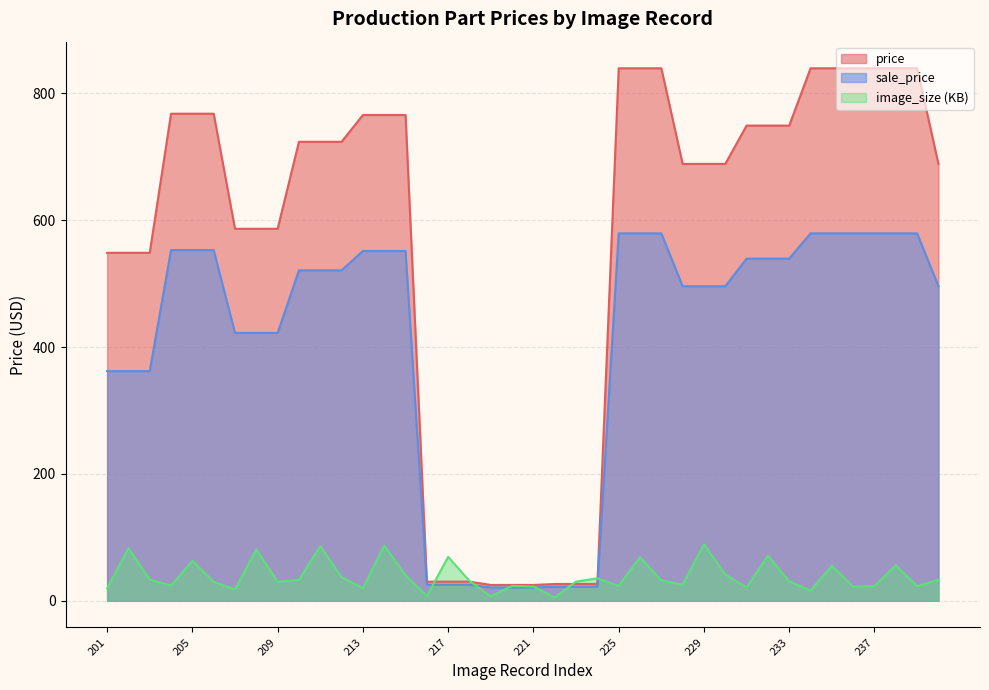

Reading right to left, list all the values displayed in this chart.

price: 240=688.8	239=839.6	238=839.6	237=839.6	236=839.6	235=839.6	234=839.6	233=749.2	232=749.2	231=749.2	230=688.8	229=688.8	228=688.8	227=839.6	226=839.6	225=839.6	224=26.5	223=26.5	222=26.5	221=24.9	220=24.9	219=24.9	218=30.1	217=30.1	216=30.1	215=766.0	214=766.0	213=766.0	212=723.7	211=723.7	210=723.7	209=586.5	208=586.5	207=586.5	206=768.0	205=768.0	204=768.0	203=548.6	202=548.6	201=548.6
sale_price: 240=495.9	239=579.3	238=579.3	237=579.3	236=579.3	235=579.3	234=579.3	233=539.5	232=539.5	231=539.5	230=495.9	229=495.9	228=495.9	227=579.3	226=579.3	225=579.3	224=22.2	223=22.2	222=22.2	221=20.9	220=20.9	219=20.9	218=25.3	217=25.3	216=25.3	215=551.5	214=551.5	213=551.5	212=521.0	211=521.0	210=521.0	209=422.3	208=422.3	207=422.3	206=552.9	205=552.9	204=552.9	203=362.1	202=362.1	201=362.1